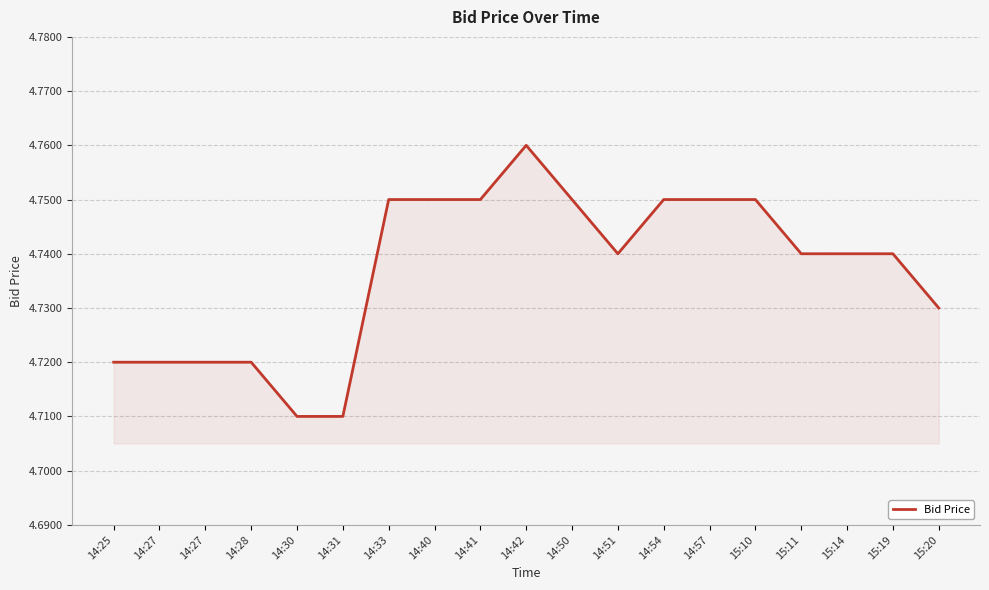

List the labels in order of value, smallest first.

14:30, 14:31, 14:25, 14:27, 14:27, 14:28, 15:20, 14:51, 15:11, 15:14, 15:19, 14:33, 14:40, 14:41, 14:50, 14:54, 14:57, 15:10, 14:42